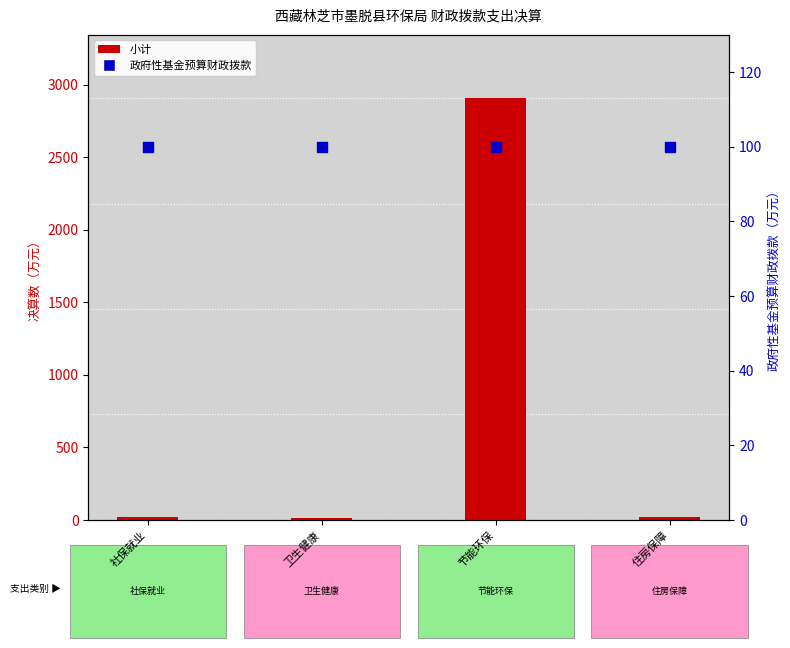

Which series reaches the minimum Y coordinate?

小计